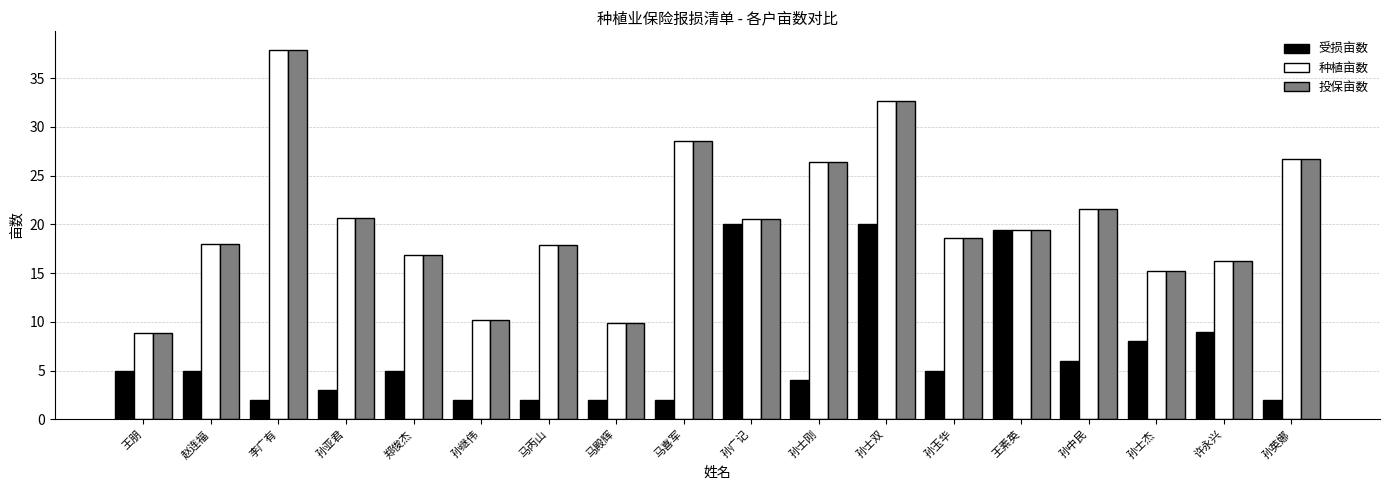

What are all the series names shown in the legend?

受损亩数, 种植亩数, 投保亩数